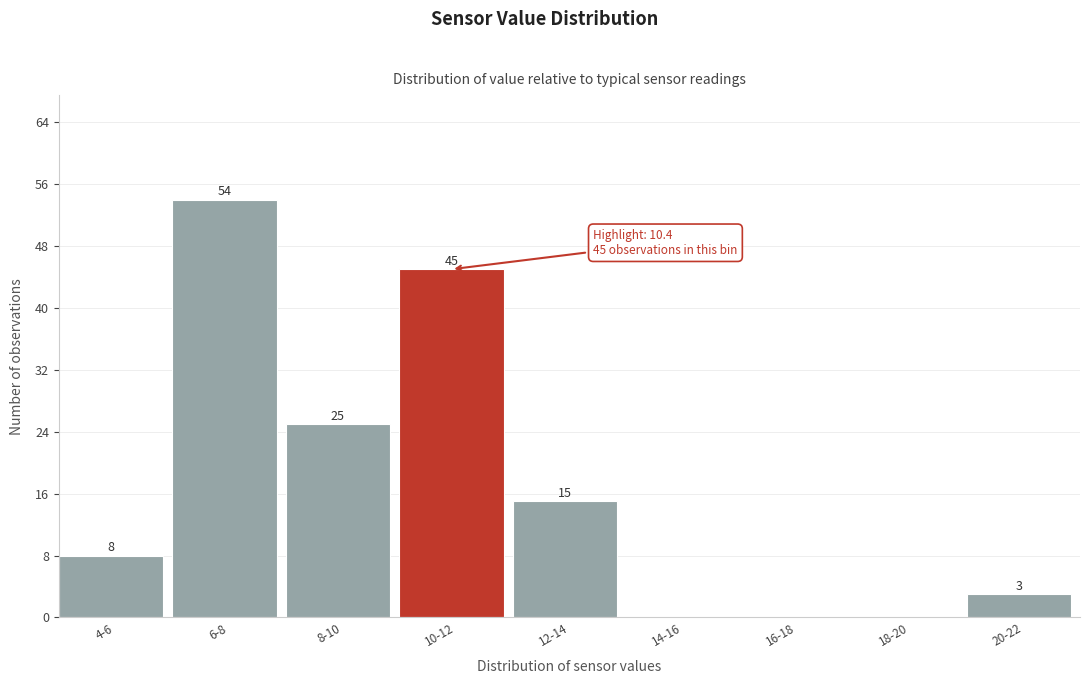

Reading right to left, what are all the values shown in this chart?

20-22=3	18-20=0	16-18=0	14-16=0	12-14=15	10-12=45	8-10=25	6-8=54	4-6=8